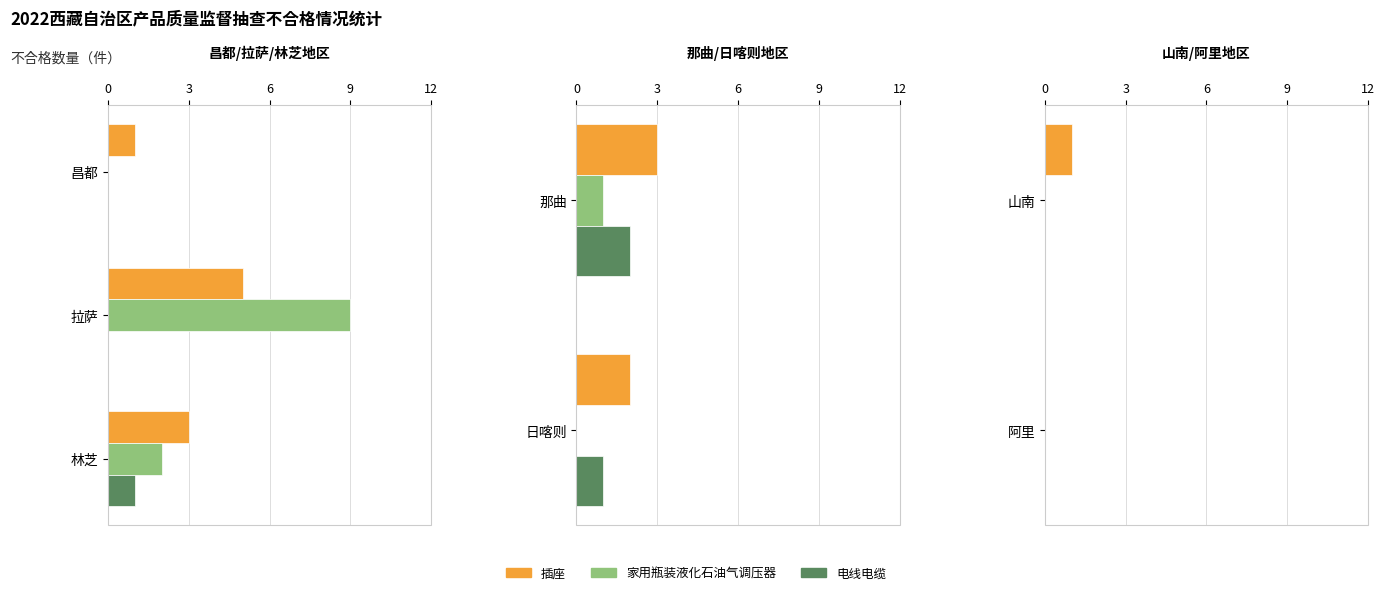

Which series has the largest total across all categories?

插座